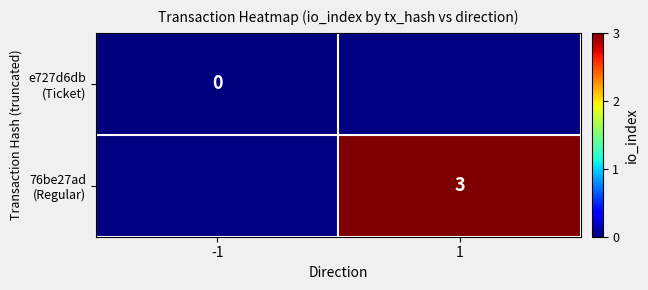

Rank the series by their average value, from highest to lowest.

e727d6db (Ticket), 76be27ad (Regular)